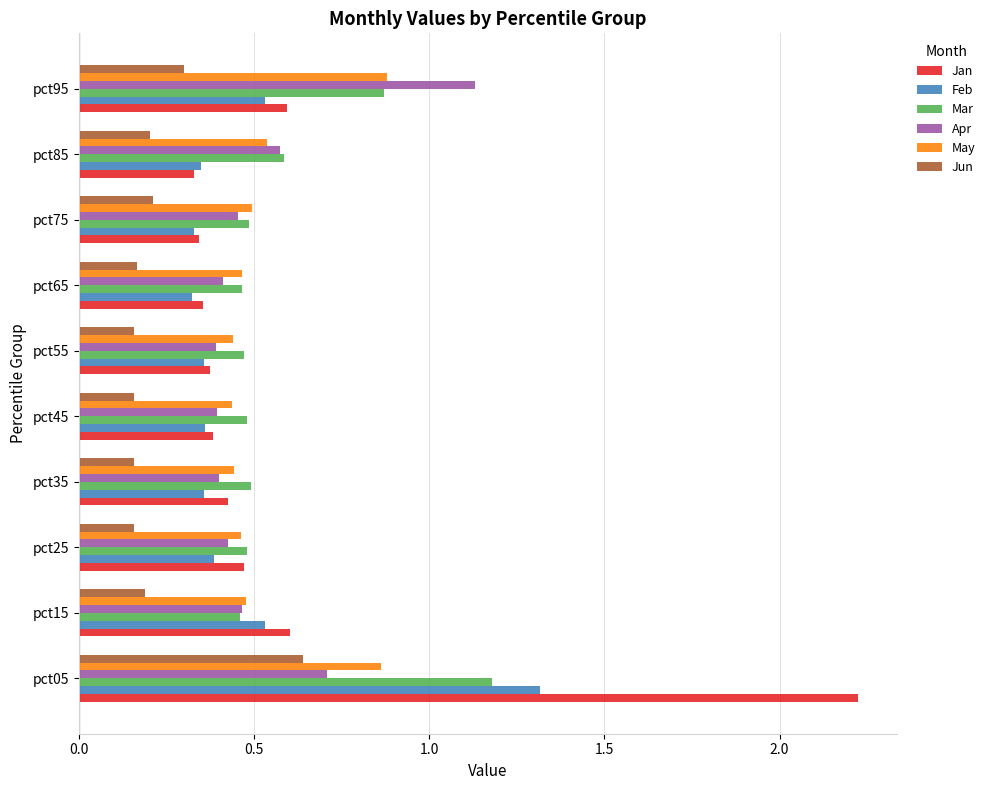

The Jun series shows 0.2 at pct65. True or false?

True